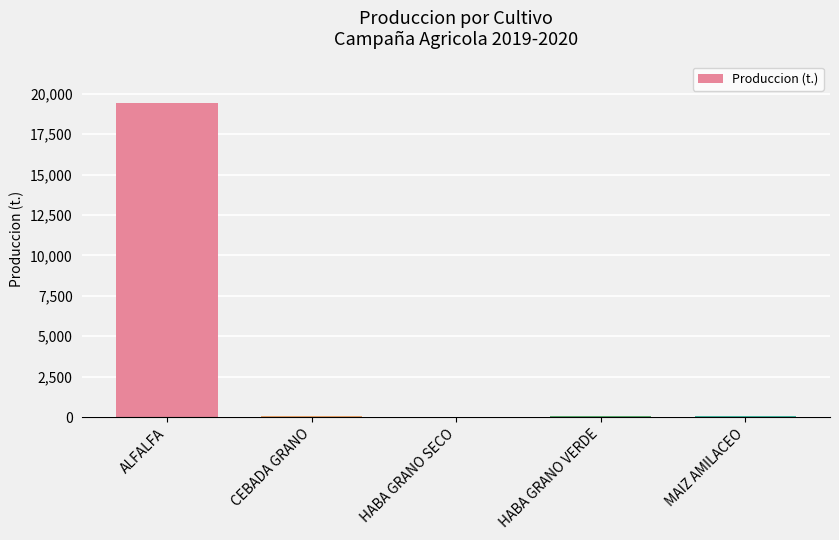

What is the greatest value displayed?

19405.7